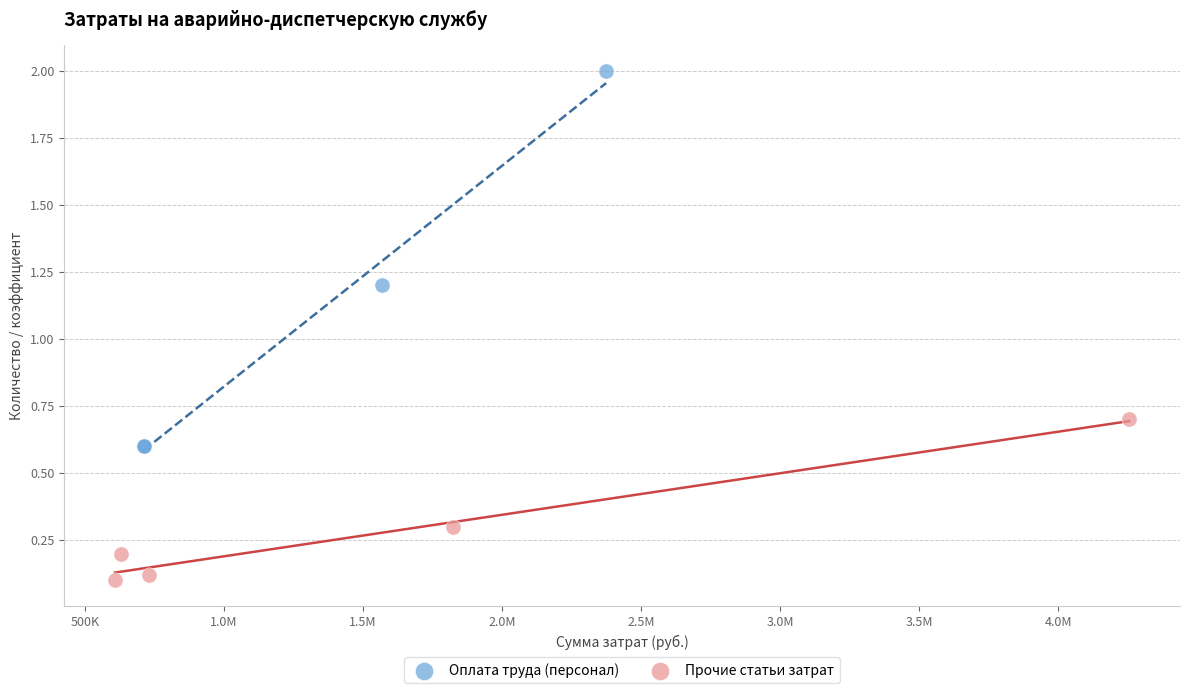

Which series has the largest Y range (max minus min)?

Оплата труда (персонал)